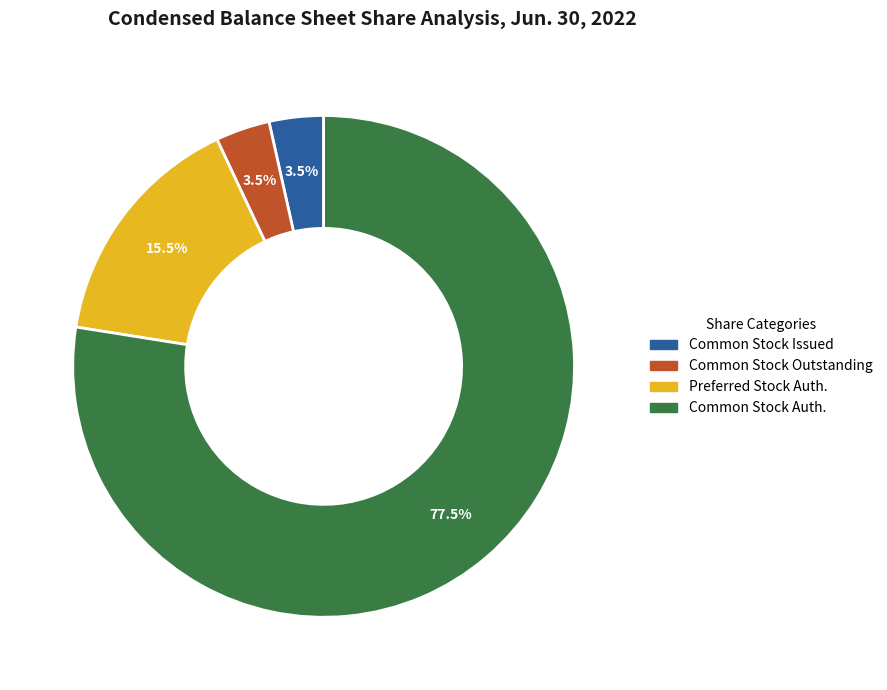

To the nearest percent, what is the average slice percentage?

25%